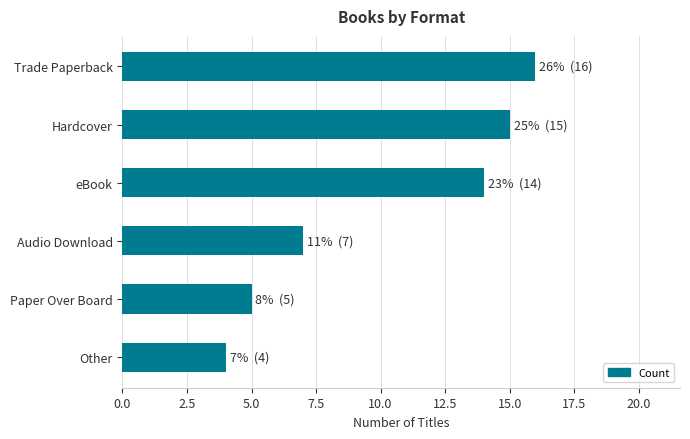

Is it true that the value at Paper Over Board is 1?

False